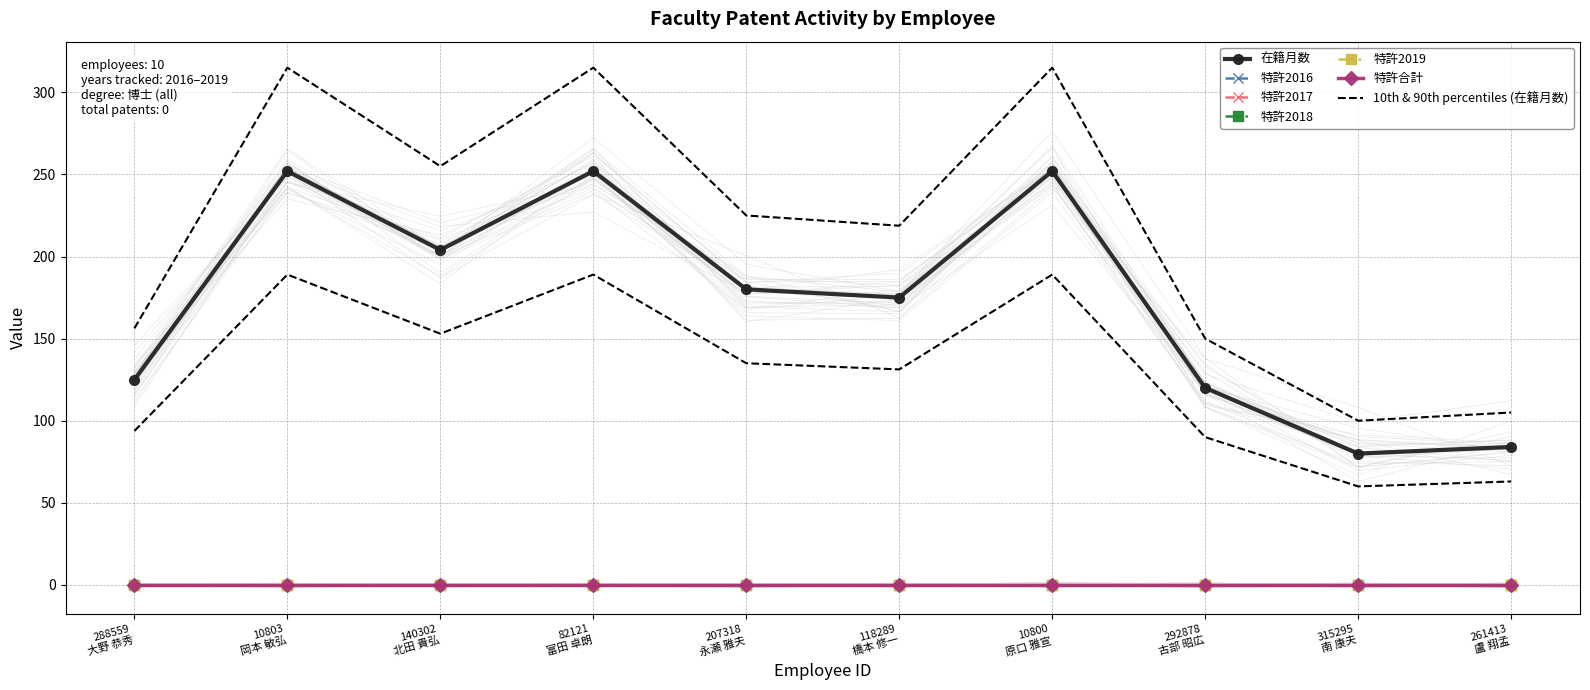

List the series in order of their peak value, highest first.

在籍月数, 特許2016, 特許2017, 特許2018, 特許2019, 特許合計